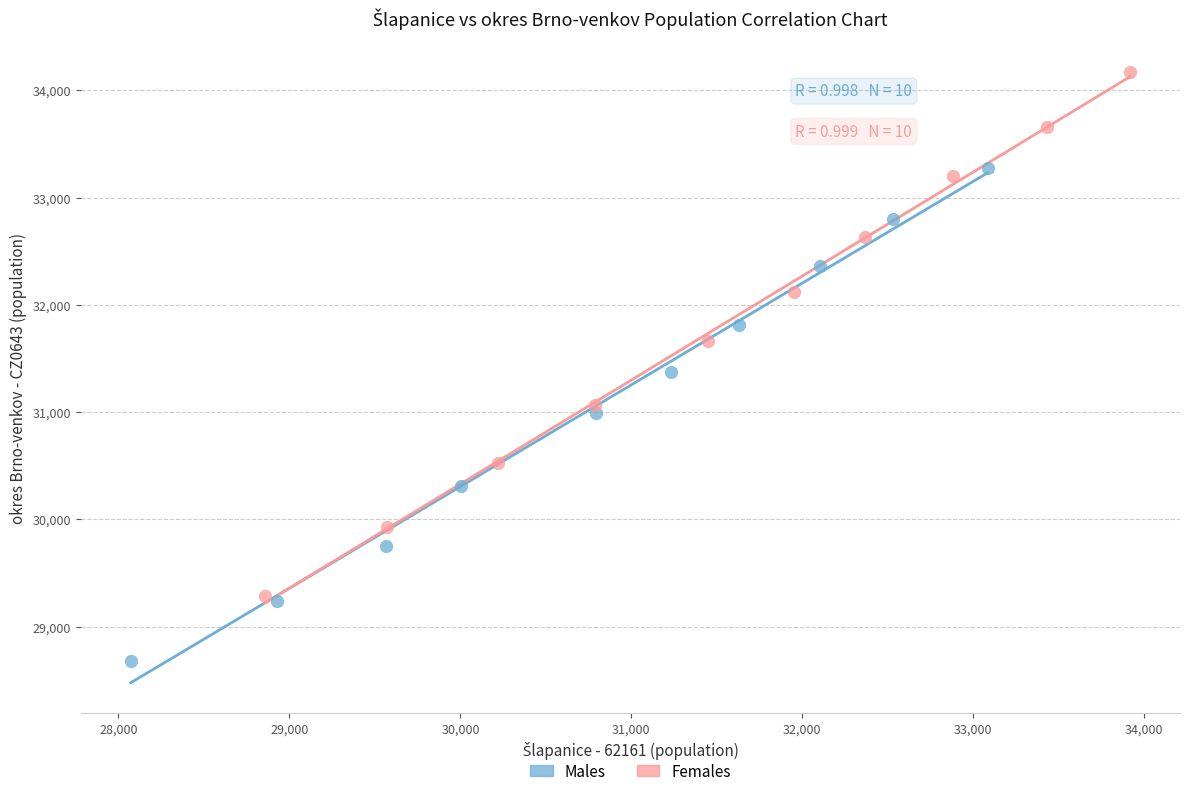

Which series reaches the minimum Y coordinate?

Males